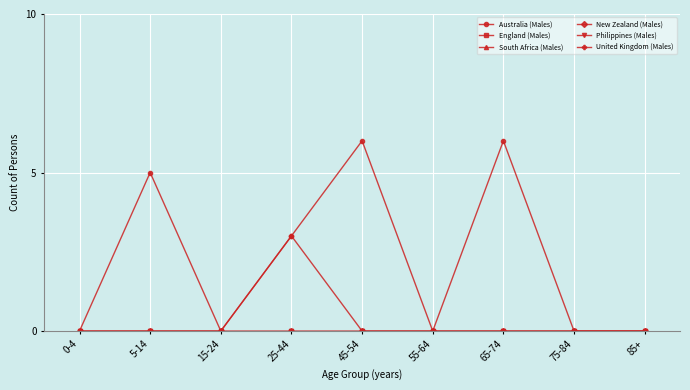

True or false: Australia (Males) and South Africa (Males) intersect in this chart.

False